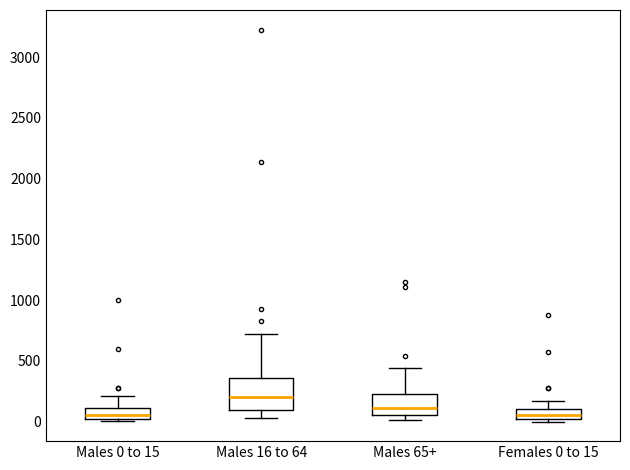

Reading left to right, transcribe this box plot: for each box, give where its median line is, the range the box spans, and where its two whiskers end, as read against the y-axis. The values are not printed on the chart, so give them approximately, as read against the axis.

Males 0 to 15: median 50, box 0 to 100, whiskers 0 (just below the box's lower edge) to 200
Males 16 to 64: median 200, box 100 to 350, whiskers 50 to 700
Males 65+: median 100, box 50 to 250, whiskers 0 to 450
Females 0 to 15: median 50, box 0 to 100, whiskers 0 (just below the box's lower edge) to 150